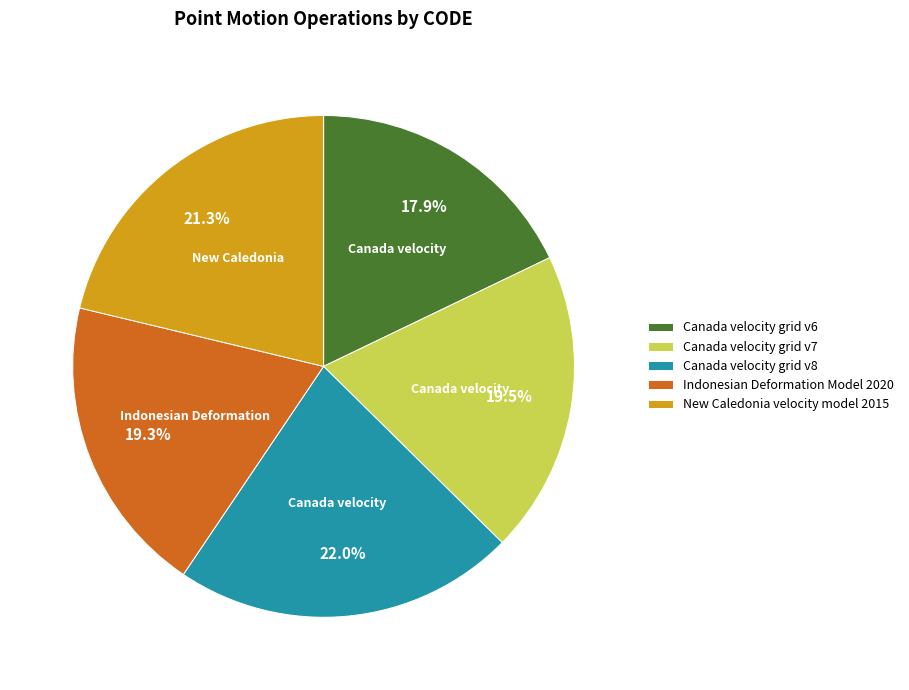

Do Canada velocity grid v7 and Canada velocity grid v8 together represent more than half of the pie?

No